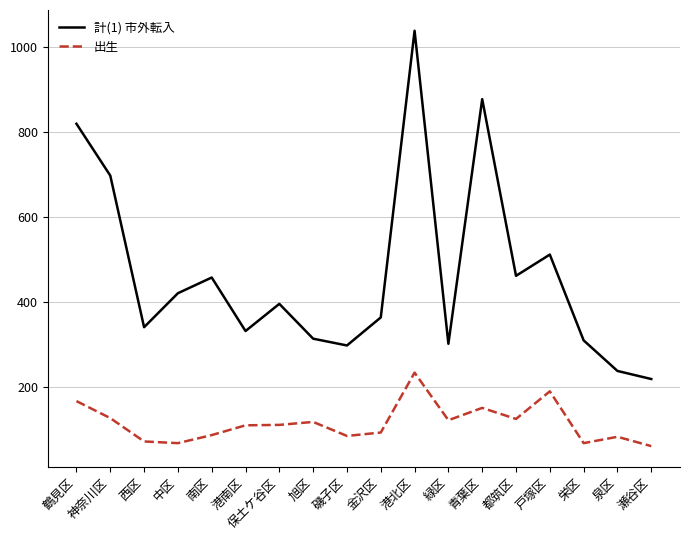

What is the difference between the 出生 values at 青葉区 and 南区?

64